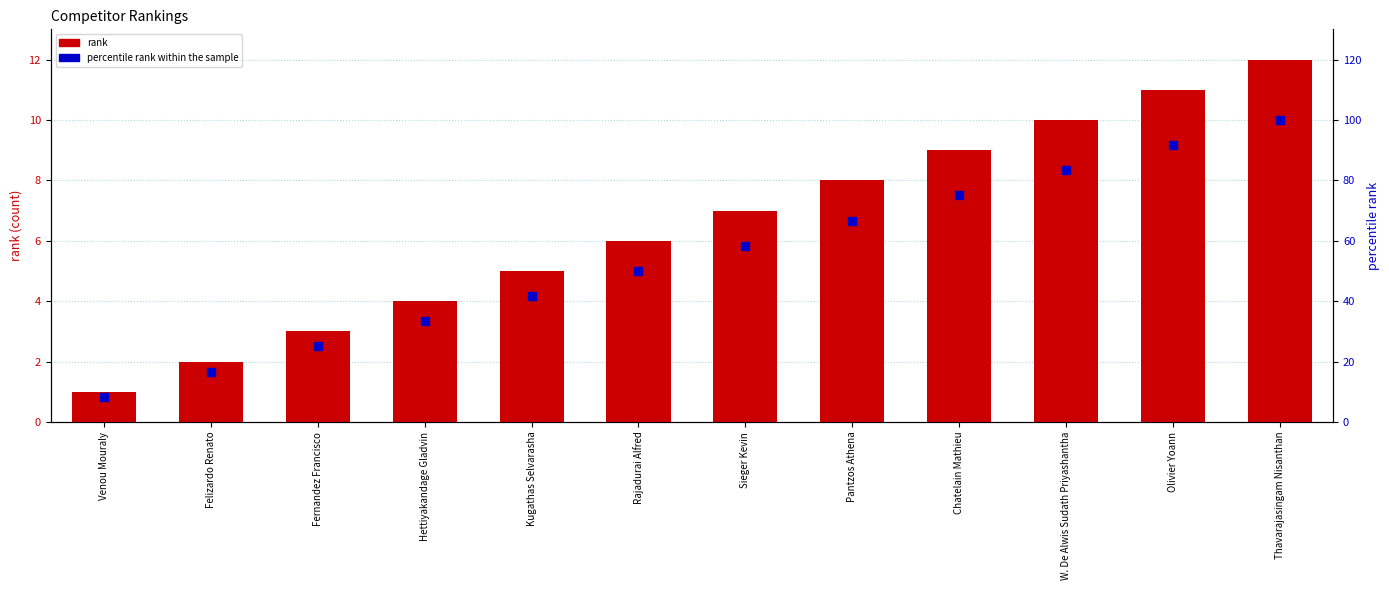

What are all the series names shown in the legend?

rank, percentile rank within the sample